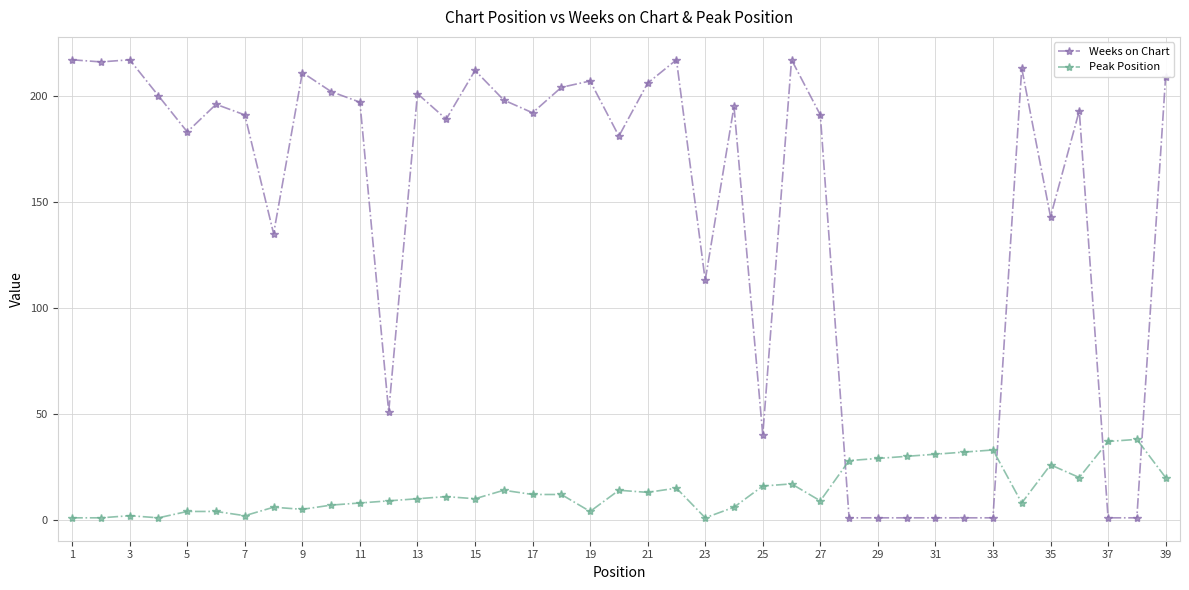

Which series has the widest spread of values?

Weeks on Chart